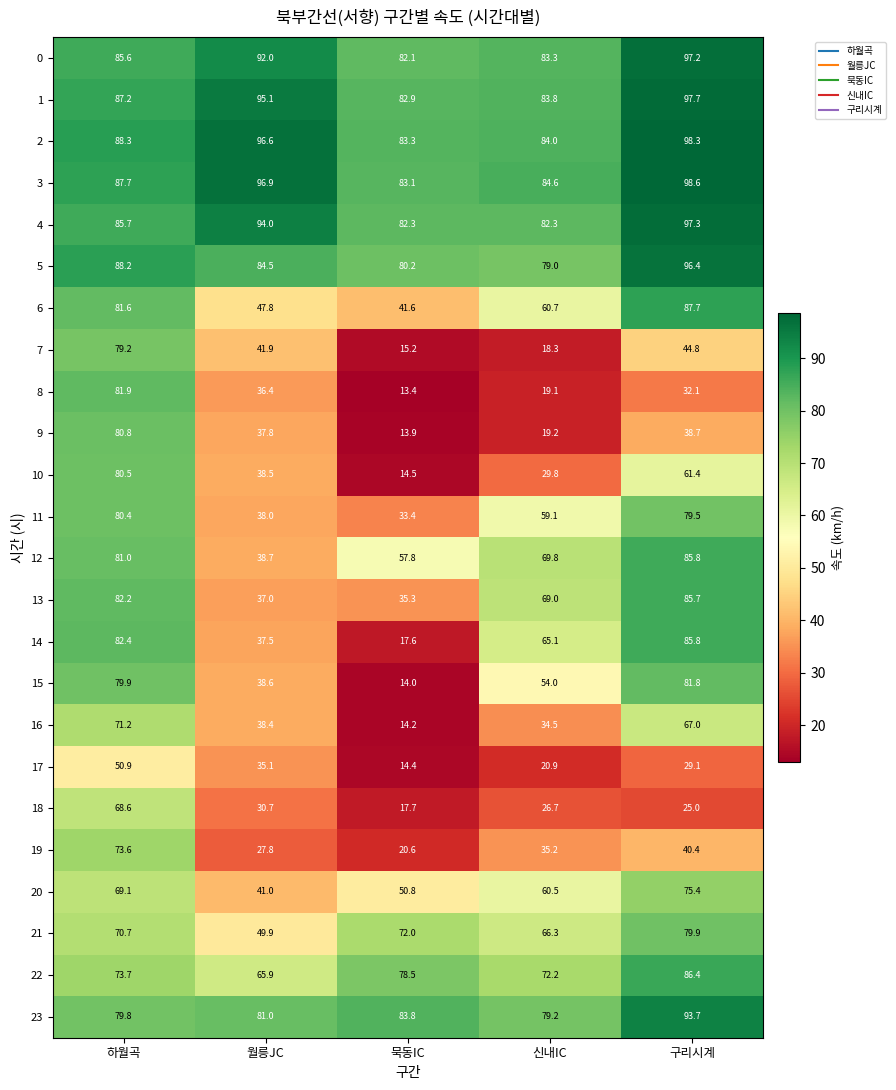

The value of 4 at 묵동IC is 22.0. True or false?

False